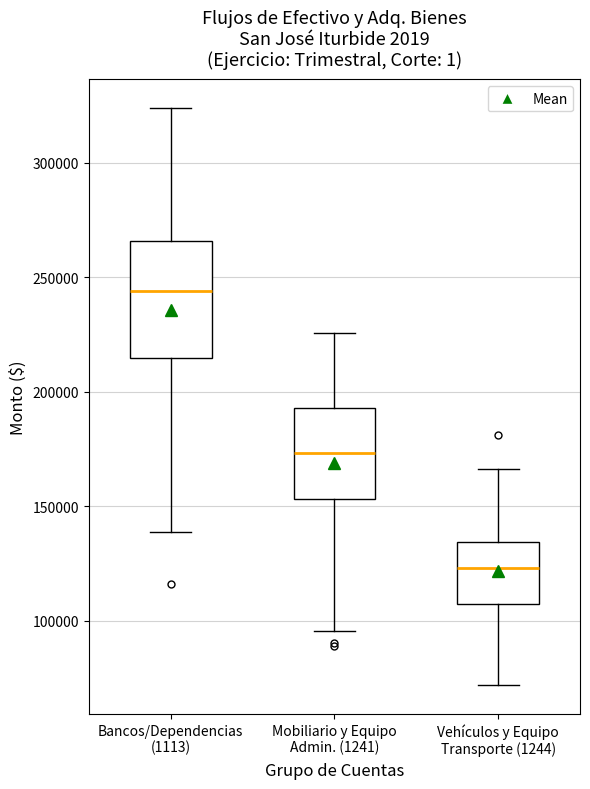

Reading left to right, transcribe this box plot: for each box, give where its median line is, the range the box spans, and where its two whiskers end, as read against the y-axis. The values are not printed on the chart, so give them approximately, as read against the axis.

Bancos/Dependencias (1113): median 245000, box 215000 to 265000, whiskers 140000 to 325000
Mobiliario y Equipo Admin. (1241): median 175000, box 155000 to 195000, whiskers 95000 to 225000
Vehículos y Equipo Transporte (1244): median 125000, box 105000 to 135000, whiskers 70000 to 165000